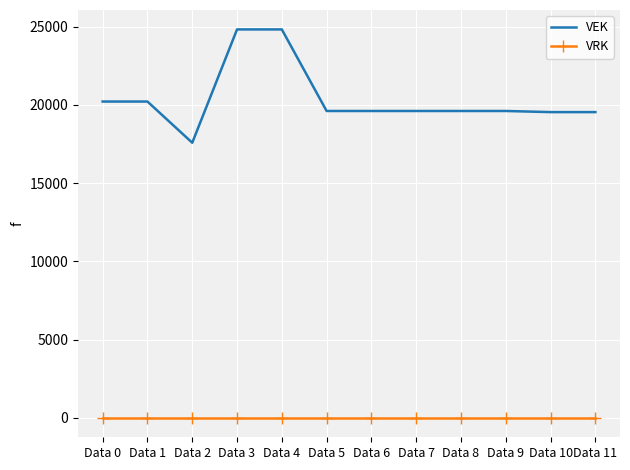

True or false: VRK and VEK intersect in this chart.

False